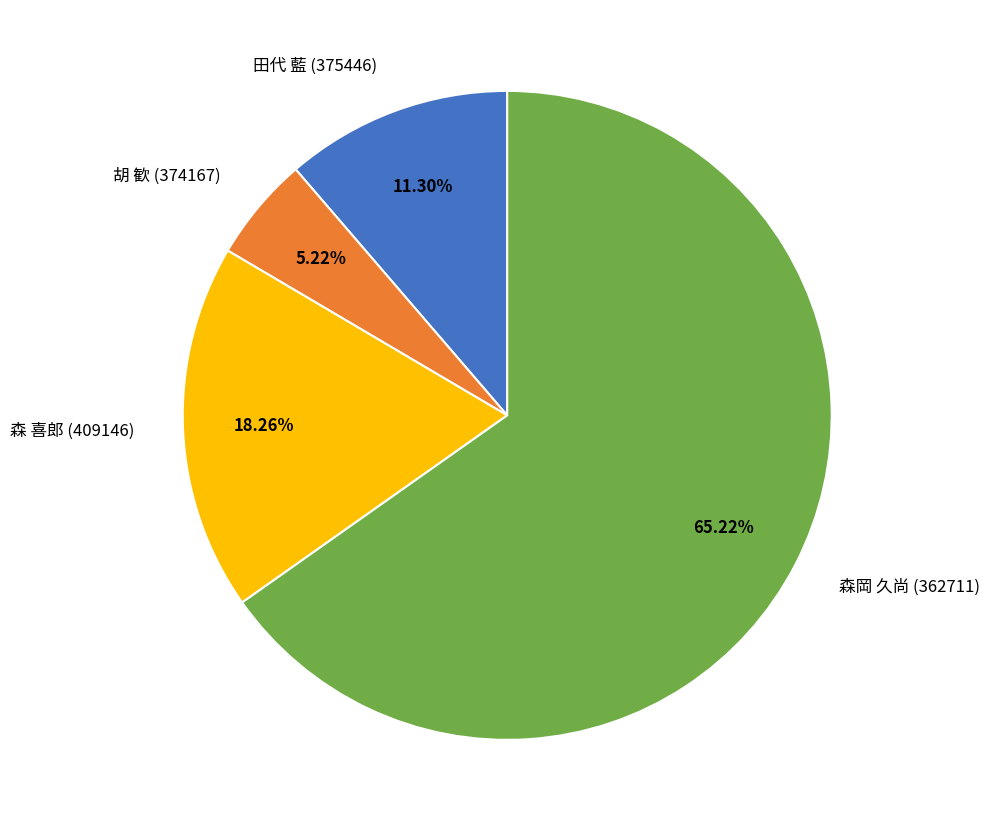

What is the largest slice in the pie chart?

森岡 久尚 (362711)